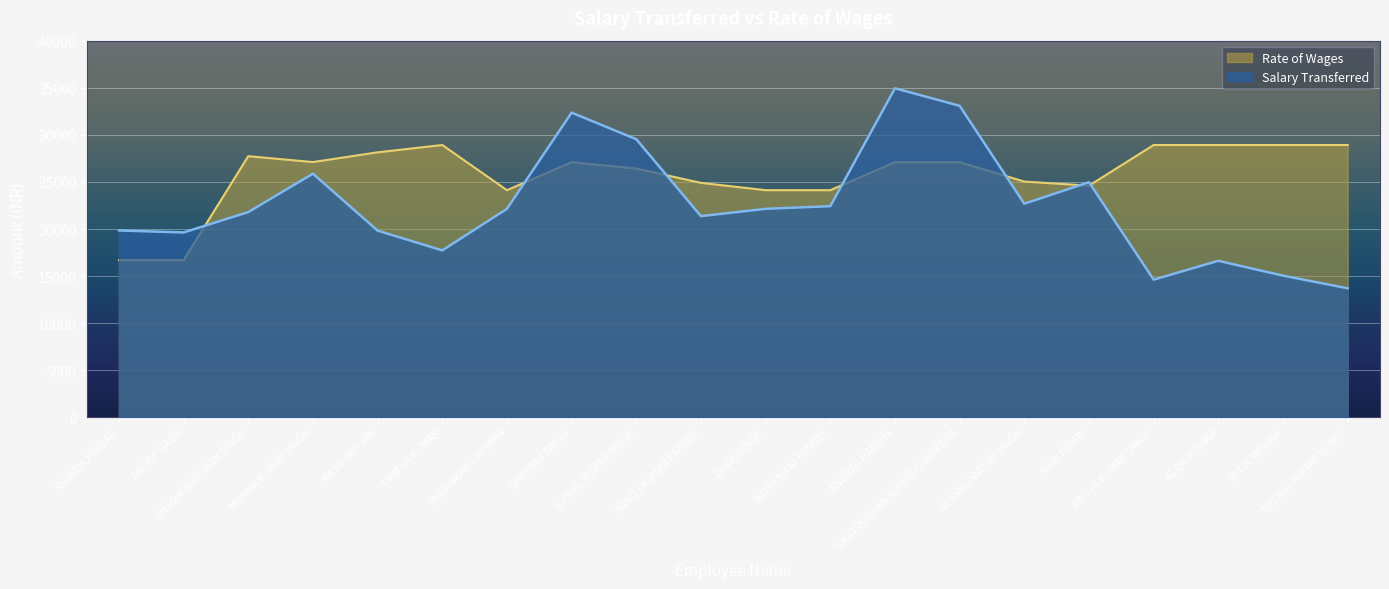

At which category is the sum across all series the highest?

ANURAG HARSHA